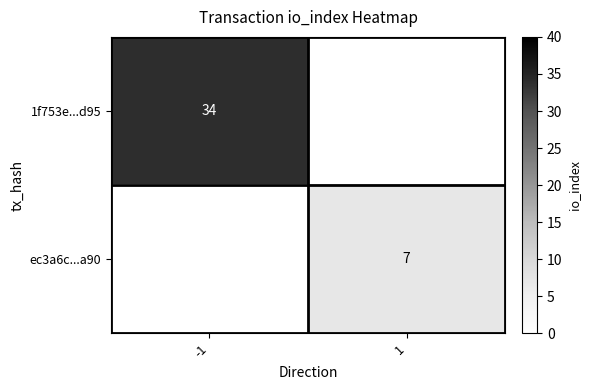

Is it true that ec3a6c...a90 equals 7 at 1?

True